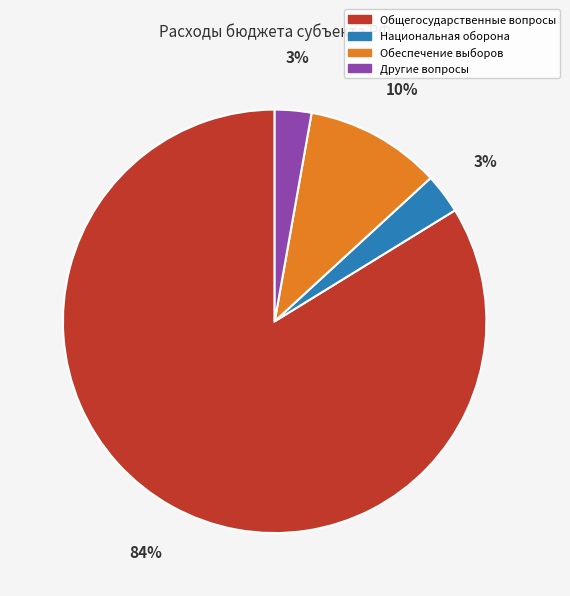

Which has a higher value, Национальная оборона or Обеспечение выборов?

Обеспечение выборов